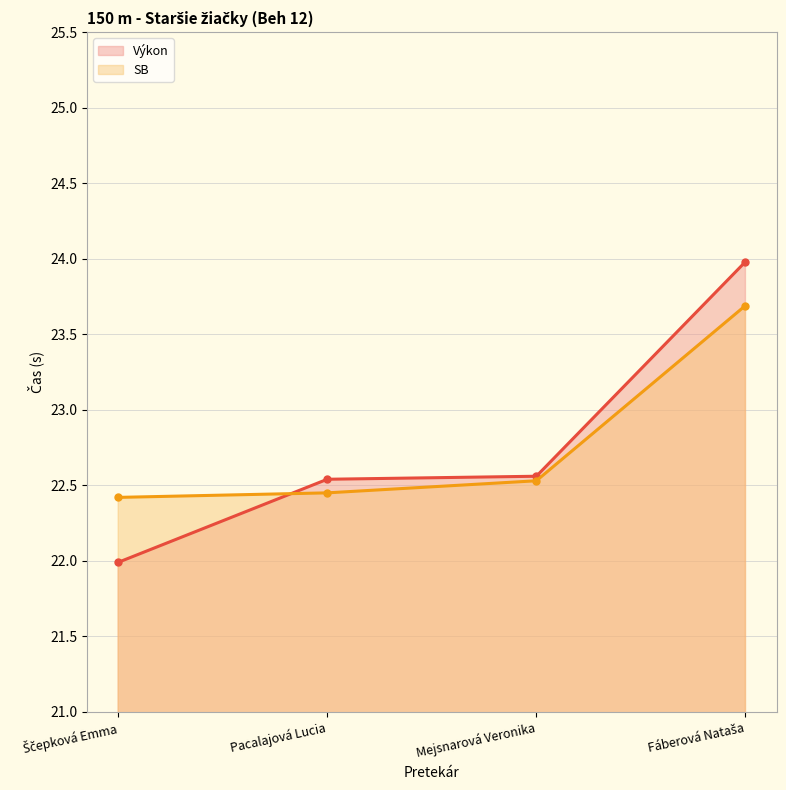

At which category is the sum across all series the highest?

Fáberová Nataša